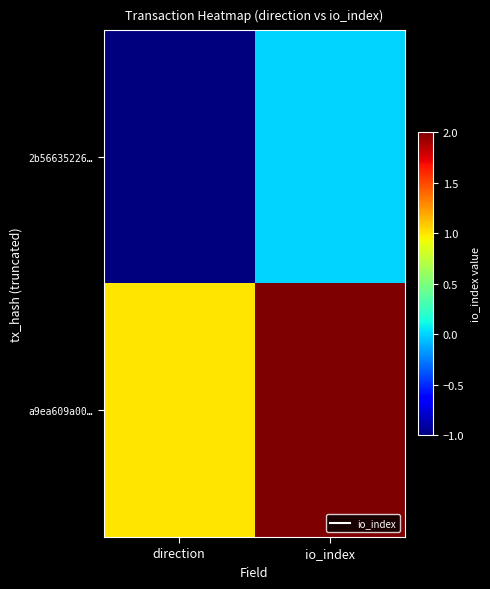

How many categories are shown in the chart?

2